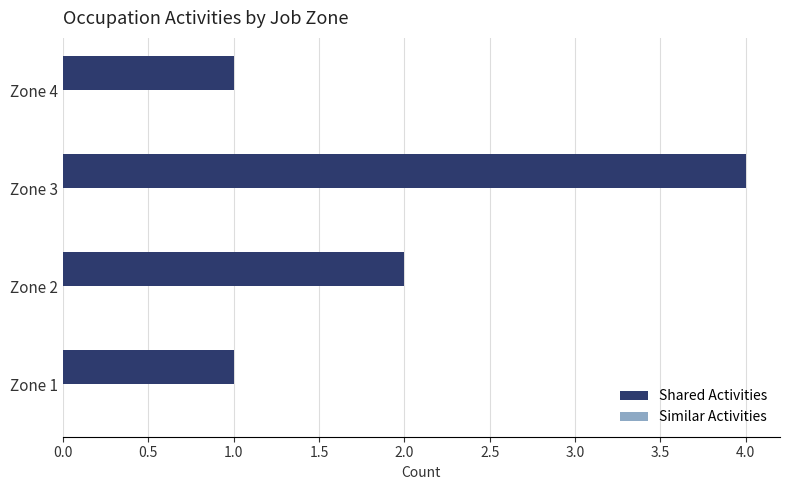

Reading top to bottom, transcribe all the data shown in this chart.

1	4	2	1